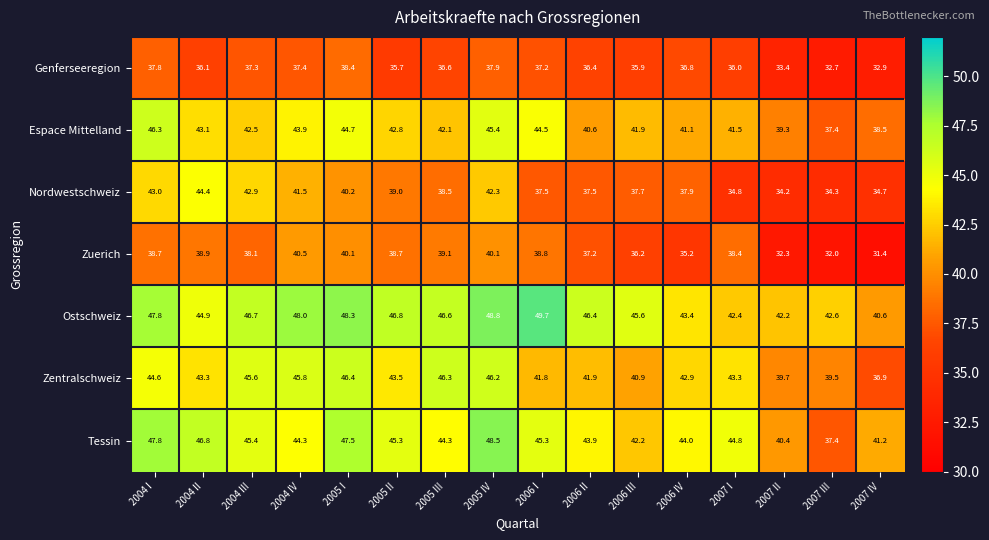

The value of Nordwestschweiz at 2004 IV is 41.5. True or false?

True